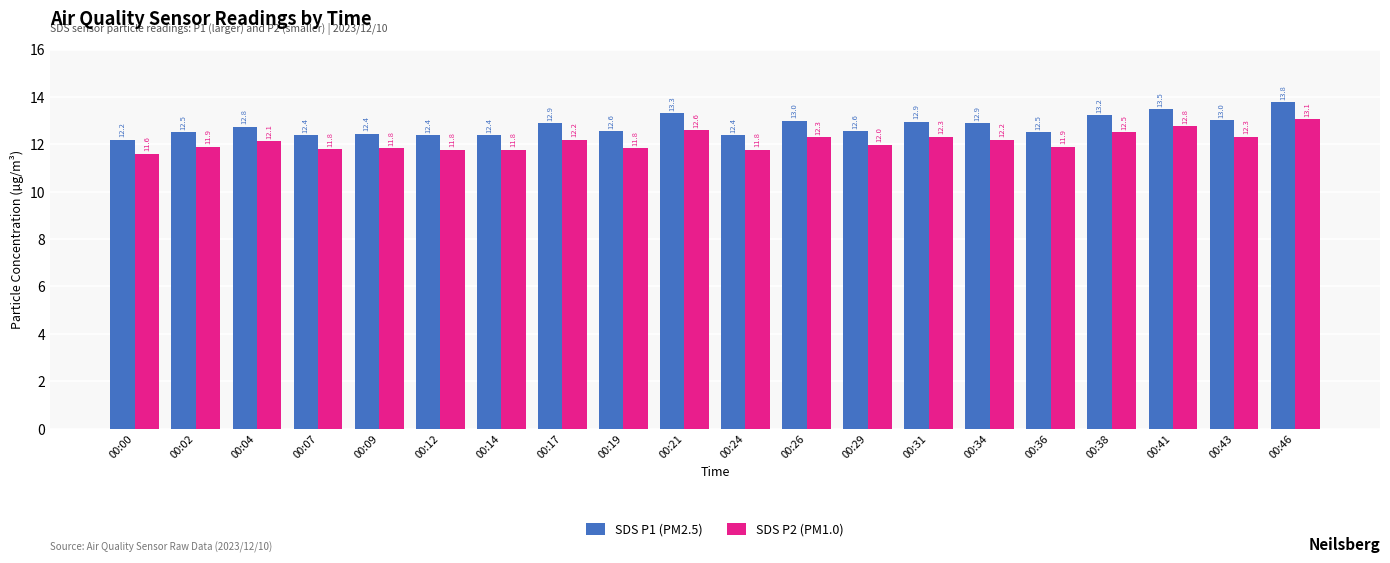

What is the value of the SDS P1 (PM2.5) bar at the 12th from the left?

13.0